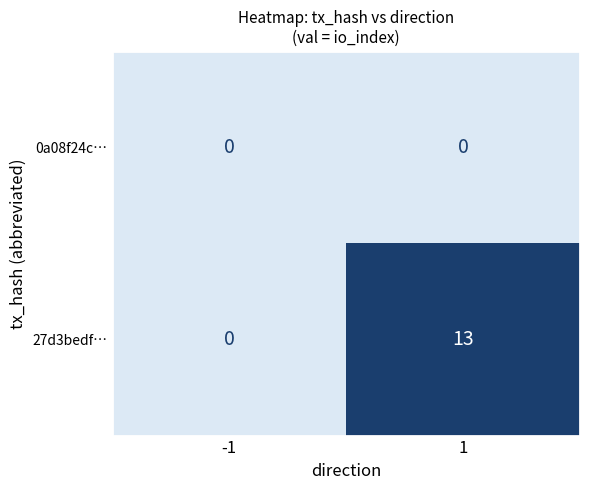

Reading left to right, extract all data points from this chart.

0a08f24c…: 0	0
27d3bedf…: 0	13